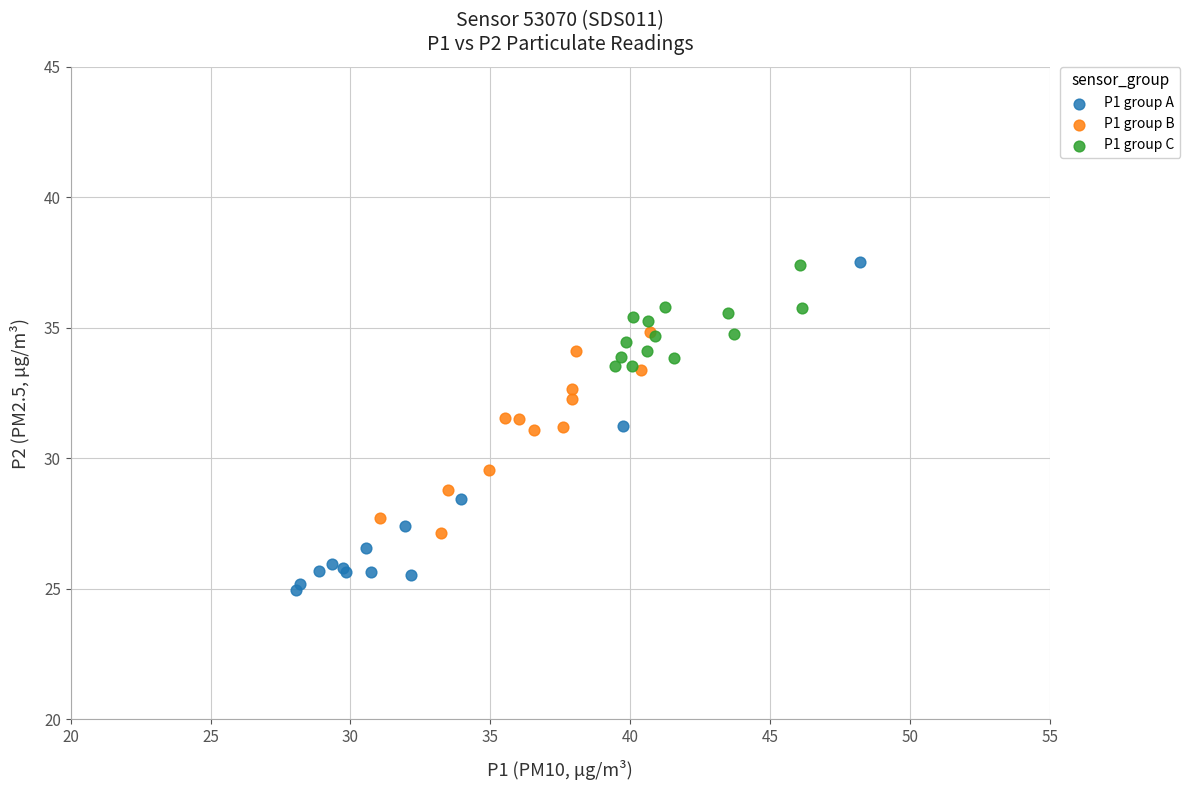

Which series has the largest Y range (max minus min)?

P1 group A